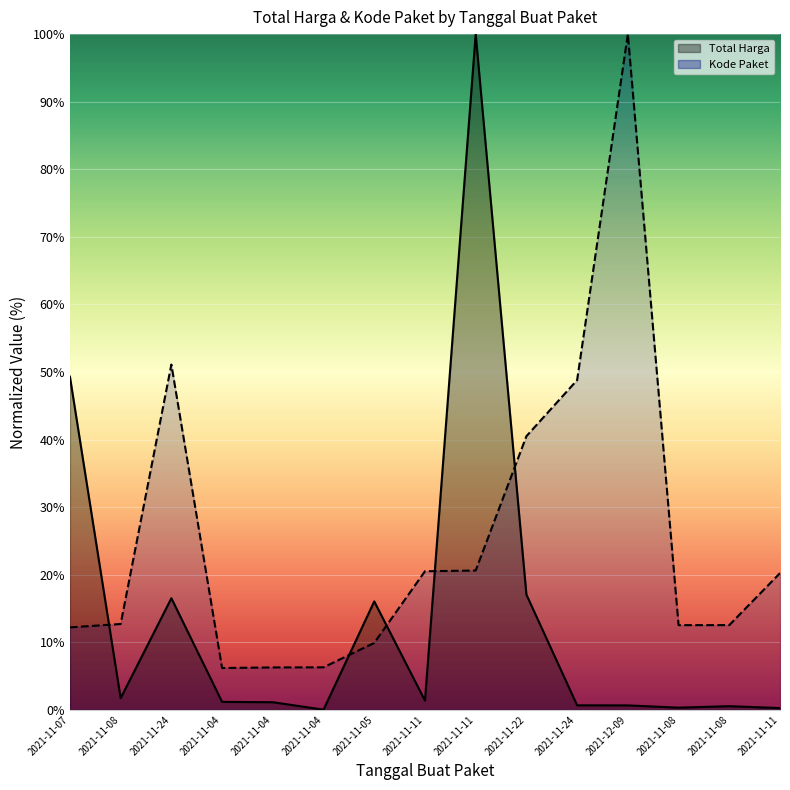

Which series ends up on top after the final intersection of Total Harga and Kode Paket?

Kode Paket